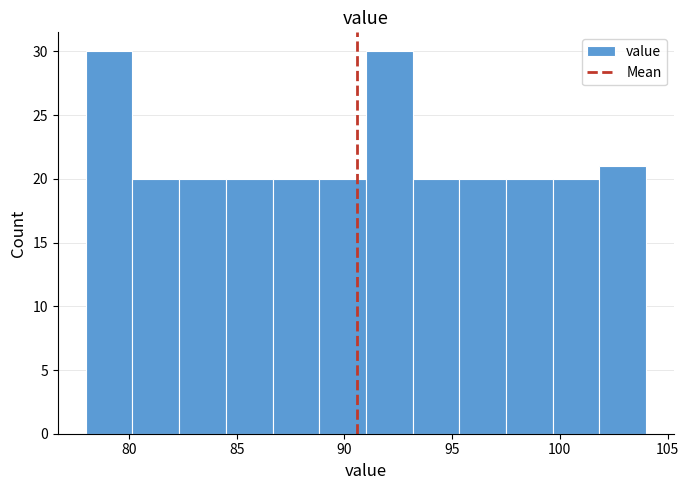

Reading left to right, transcribe this chart: for each bar, give the range it covers on the x-axis and its height. Neither the bar edges nor the heights are printed on the chart, so give them approximately, as read against the axes.

78.0 to 80.0: 30
80.0 to 82.5: 20
82.5 to 84.5: 20
84.5 to 86.5: 20
86.5 to 89.0: 20
89.0 to 91.0: 20
91.0 to 93.0: 30
93.0 to 95.5: 20
95.5 to 97.5: 20
97.5 to 99.5: 20
99.5 to 102.0: 20
102.0 to 104.0: 21